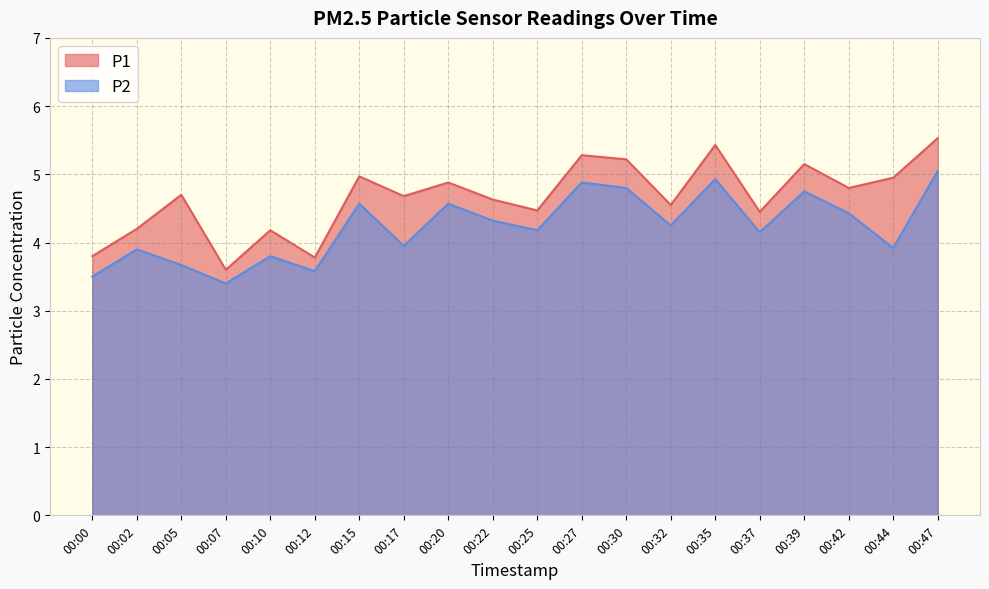

Is it true that P1 equals 6.8 at 00:00?

False